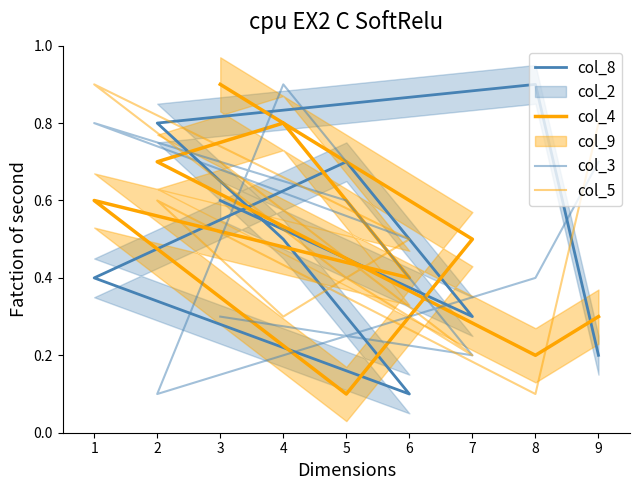

True or false: col_4 has more than 0 interior local peaks.

True